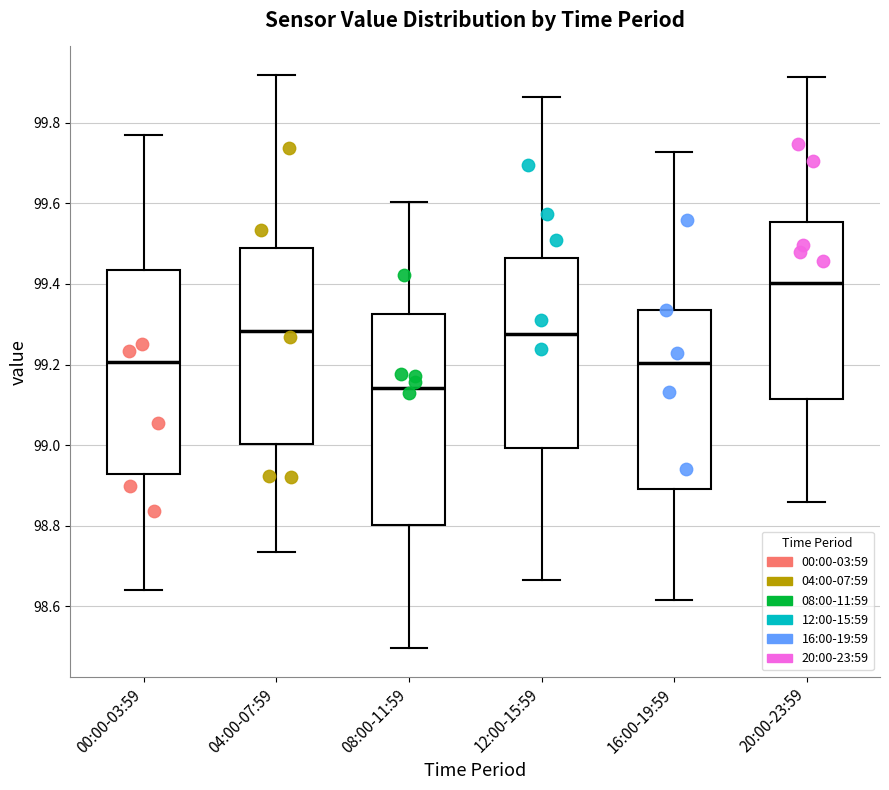

Where does the median line of the box for 12:00-15:59 sit on the y-axis? The values are not printed on the chart, so give them approximately, as read against the axis.

99.28